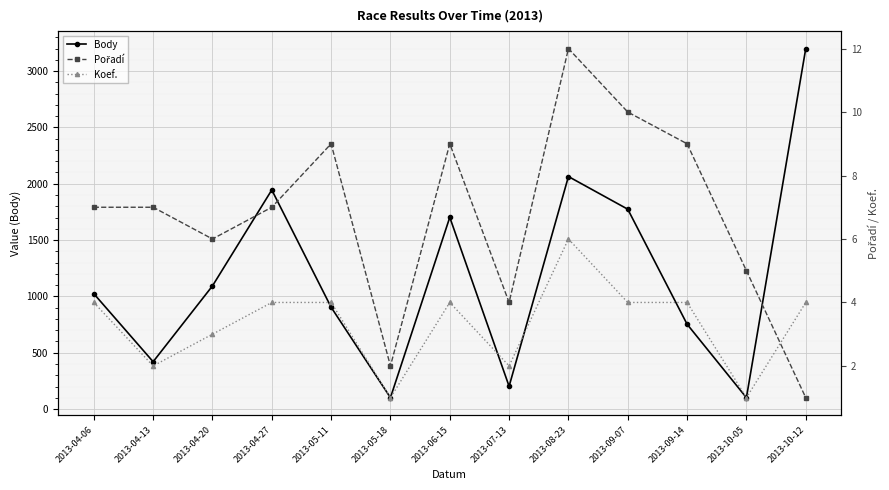

Is the value of Body at 2013-09-07 greater than the value of Koef. at 2013-08-23?

Yes